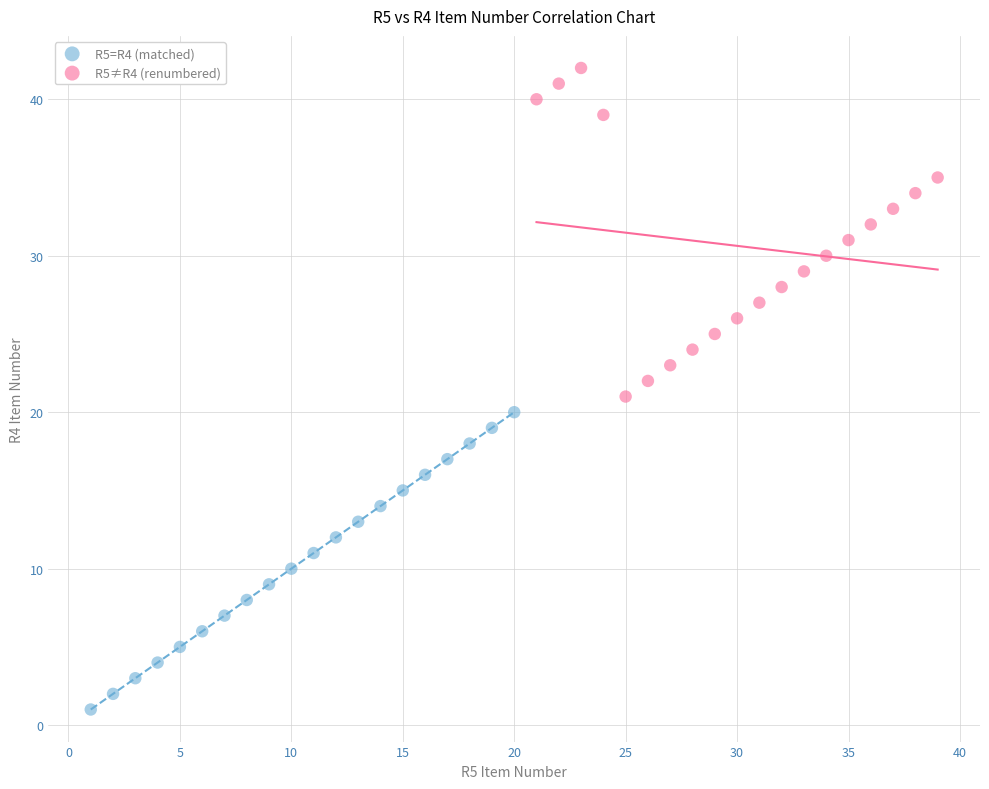

Which series contains the highest Y value?

R5≠R4 (renumbered)